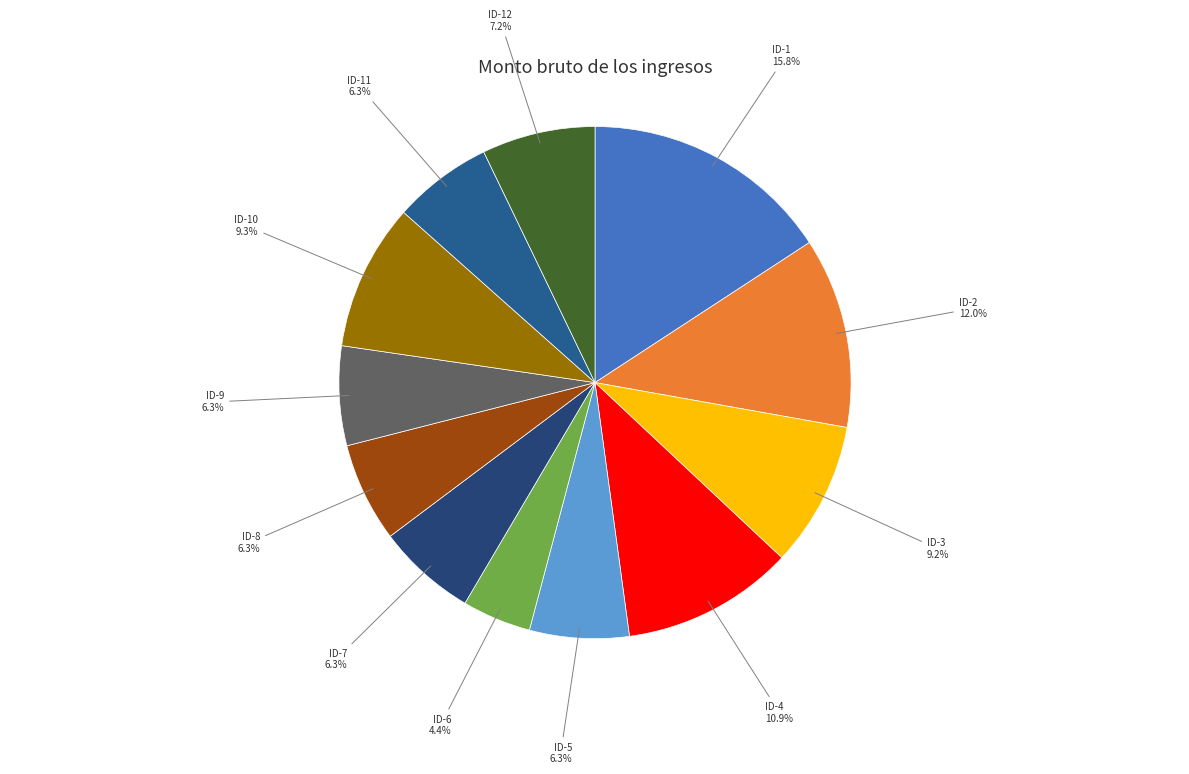

Is there any slice that represents more than half of the pie?

No